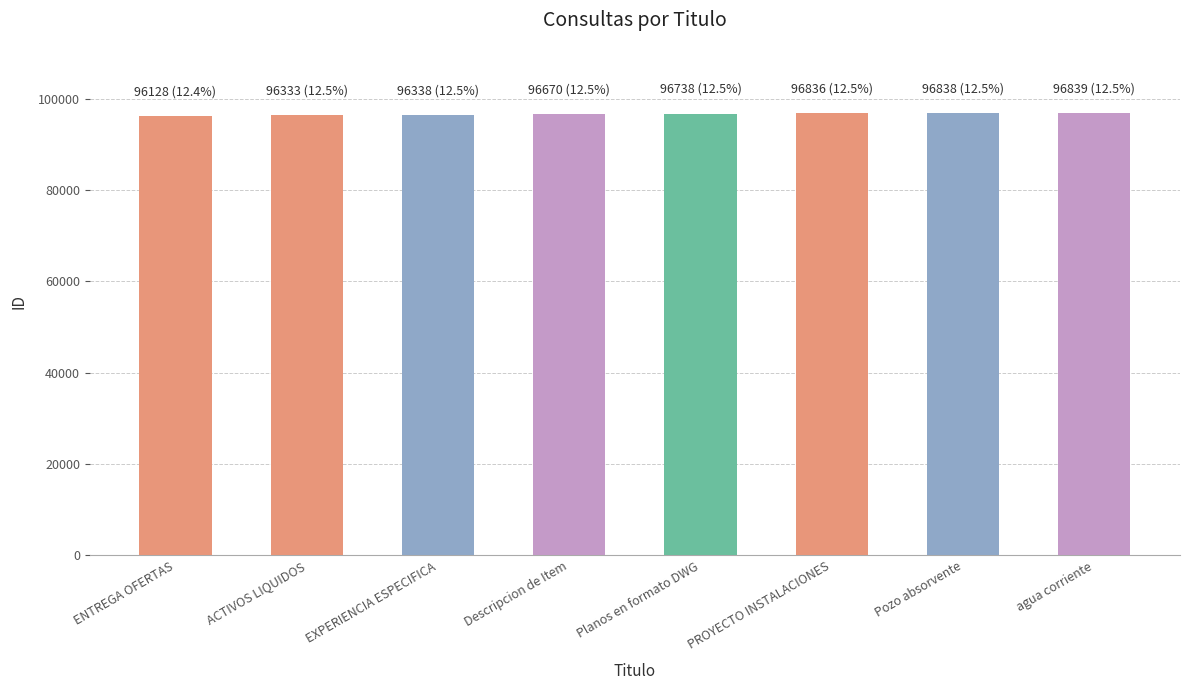

What is the ratio of the value at agua corriente to the value at EXPERIENCIA ESPECIFICA?

1.0